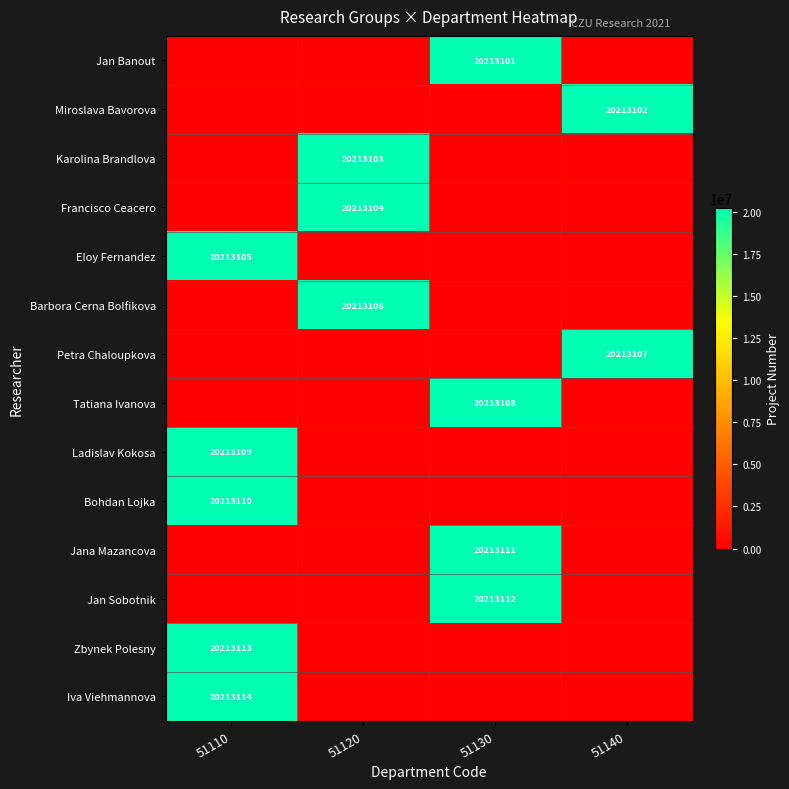

Count the Miroslava Bavorova values in the range 0 to 20213102.

4